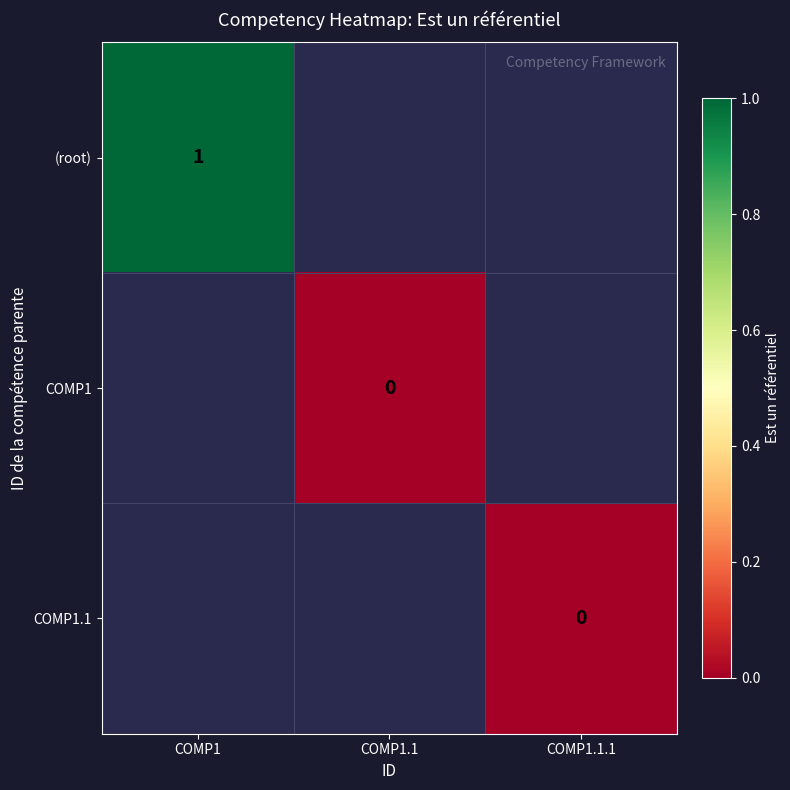

Is the value of (root) at COMP1 greater than the value of COMP1.1 at COMP1.1.1?

Yes